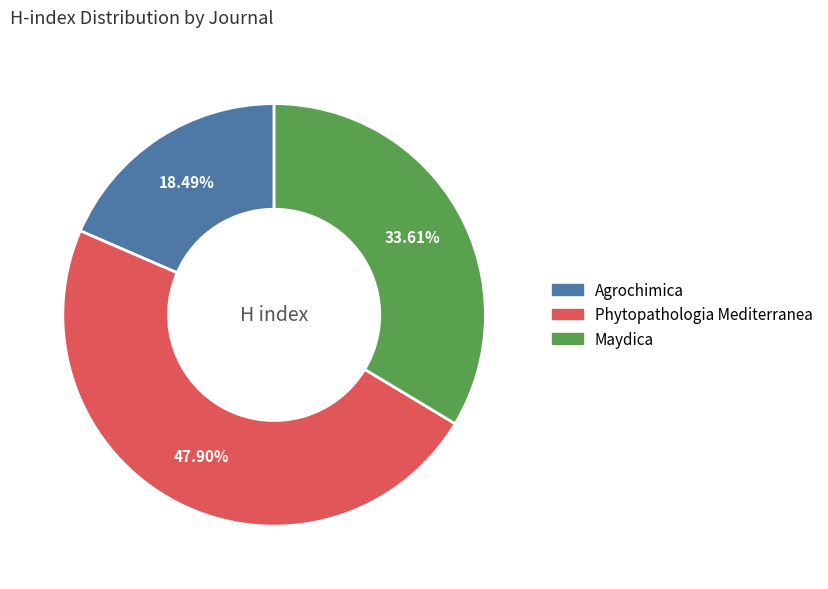

To the nearest percent, what portion does Maydica represent?

34%